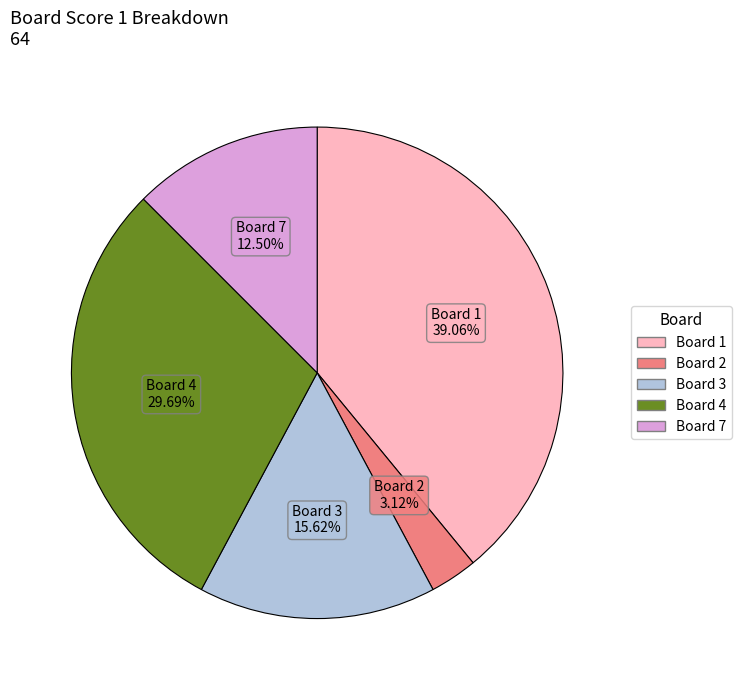

Is there a majority slice in this chart?

No